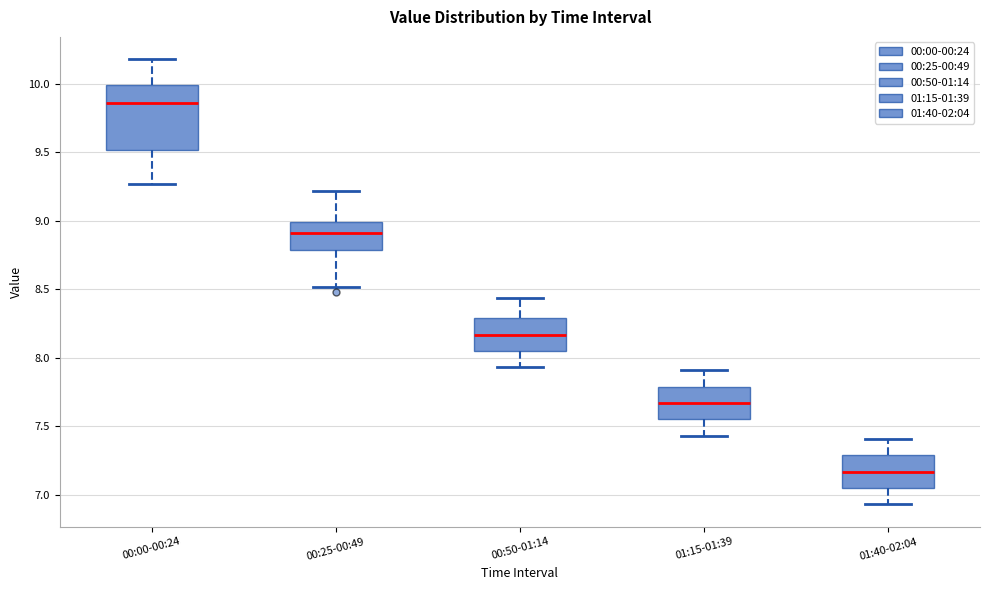

Reading left to right, transcribe this box plot: for each box, give where its median line is, the range the box spans, and where its two whiskers end, as read against the y-axis. The values are not printed on the chart, so give them approximately, as read against the axis.

00:00-00:24: median 9.85, box 9.50 to 10.00, whiskers 9.25 to 10.20
00:25-00:49: median 8.90, box 8.80 to 9.00, whiskers 8.50 to 9.20
00:50-01:14: median 8.15, box 8.05 to 8.30, whiskers 7.95 to 8.45
01:15-01:39: median 7.65, box 7.55 to 7.80, whiskers 7.45 to 7.90
01:40-02:04: median 7.15, box 7.05 to 7.30, whiskers 6.95 to 7.40